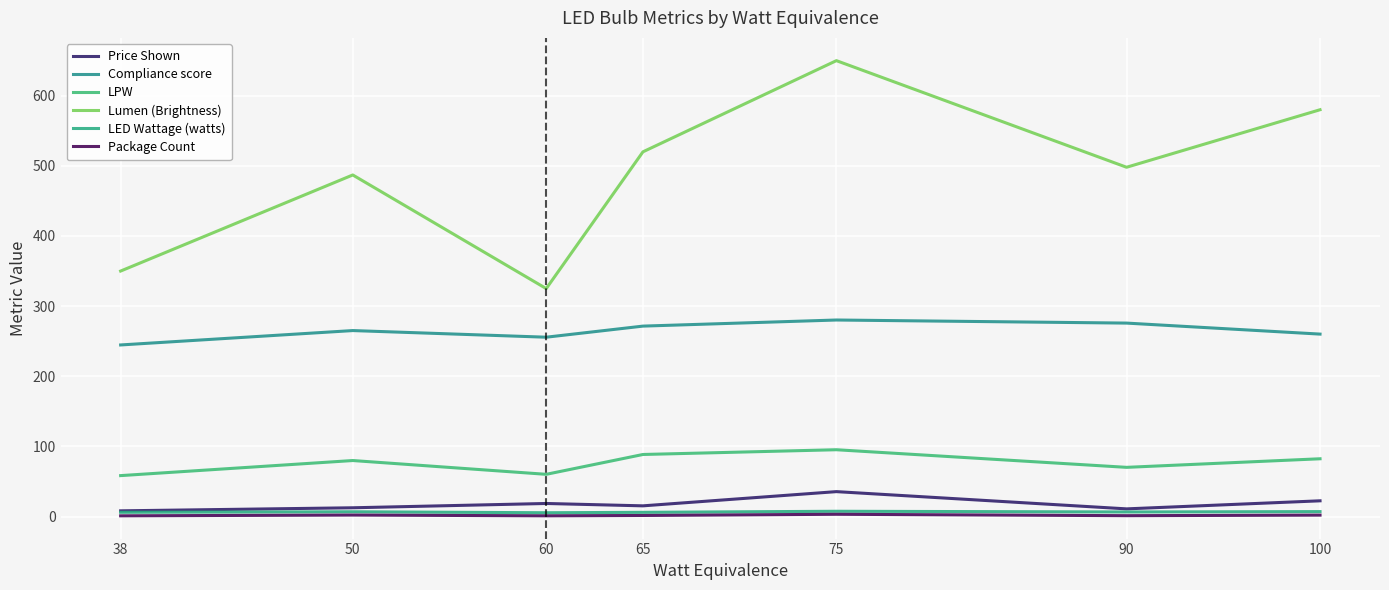

At which label does Compliance score reach its minimum?

38